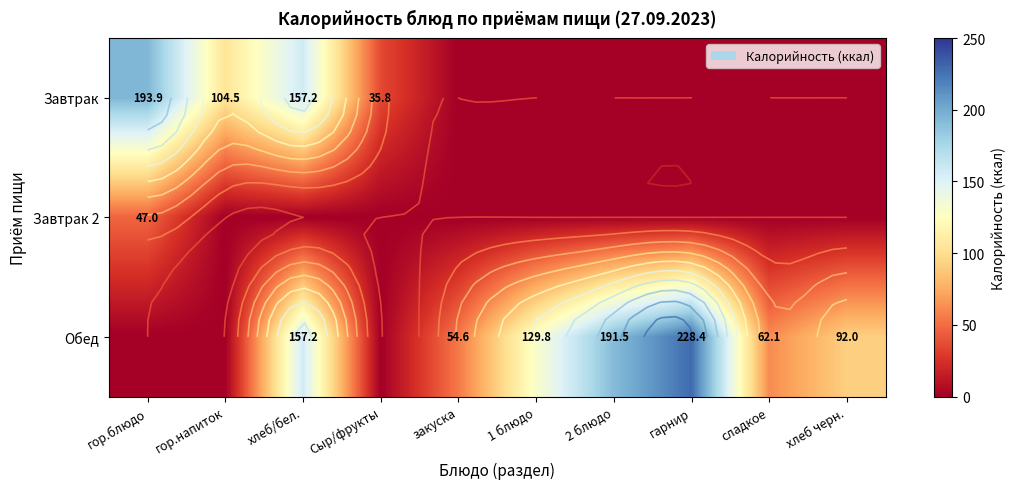

What is the approximate value of Обед at 2 блюдо?

191.5